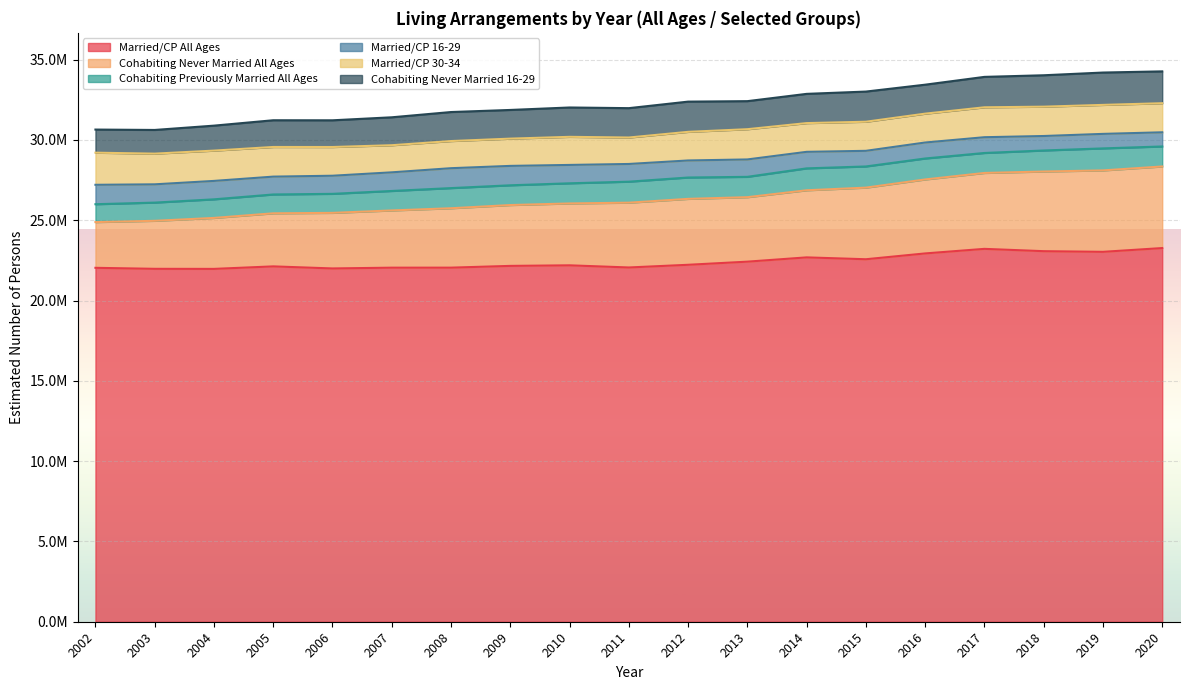

What is the total value across all series at 2020?

34268161